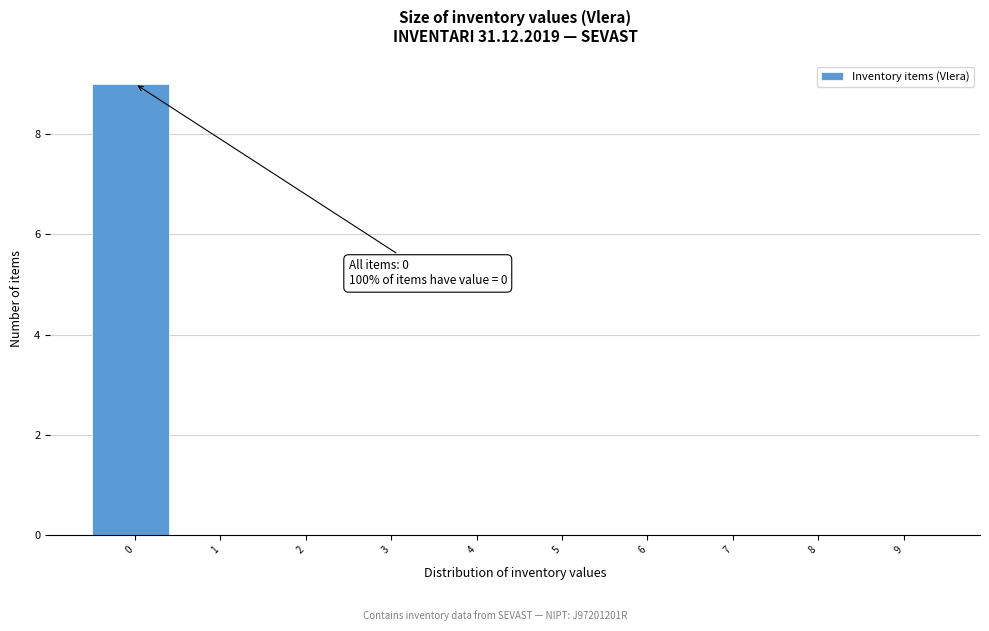

Which range on the x-axis has the tallest bar?

-0.5 to 0.5